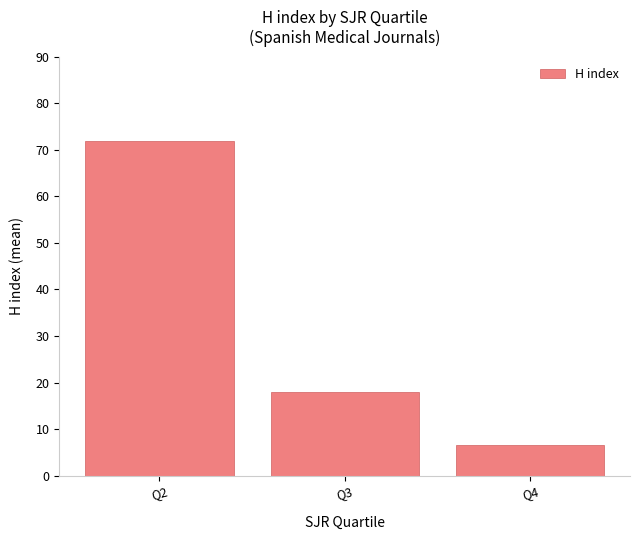

What value does the data have at Q4?

6.7